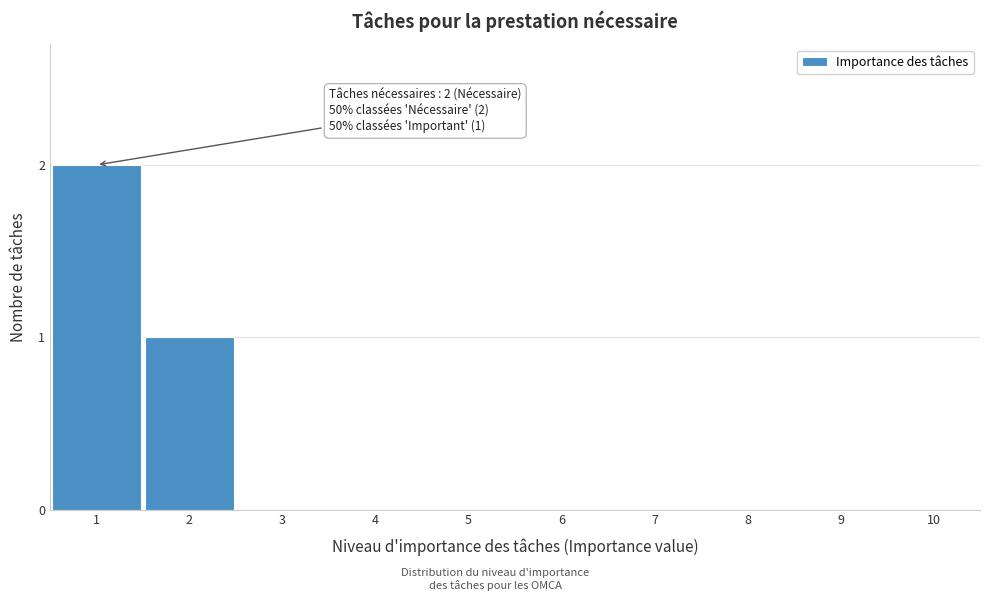

Reading left to right, list all the values displayed in this chart.

1=2	2=1	3=0	4=0	5=0	6=0	7=0	8=0	9=0	10=0